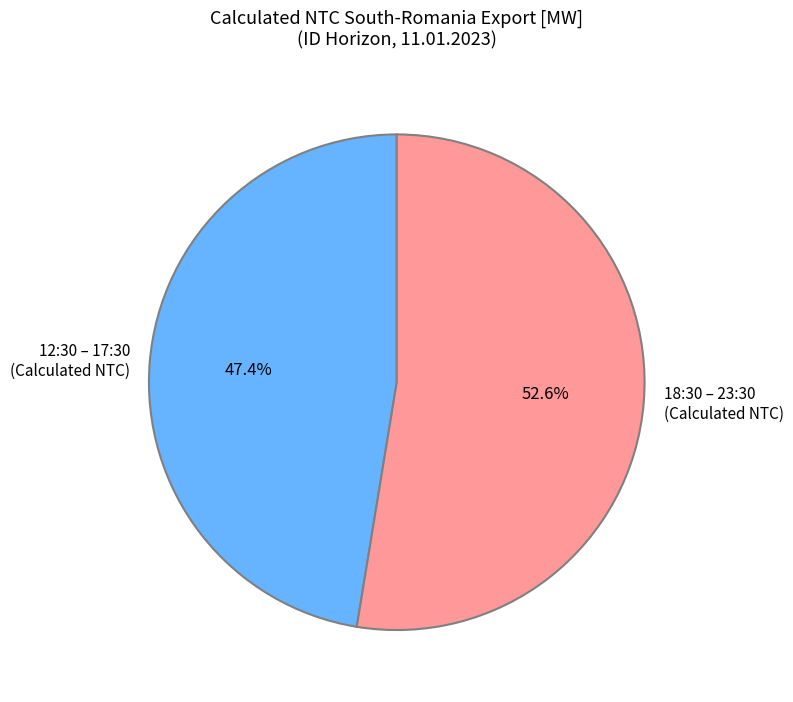

Which slice is the smallest?

12:30 – 17:30 (Calculated NTC)